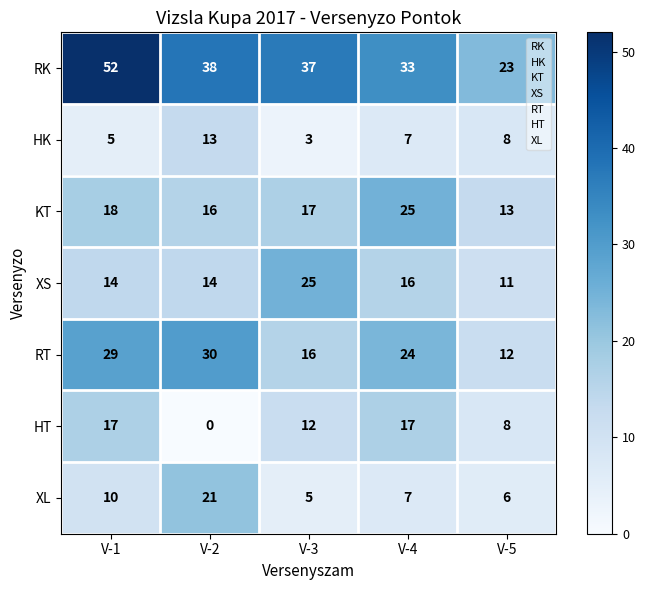

What is the sum of all XL values?

49